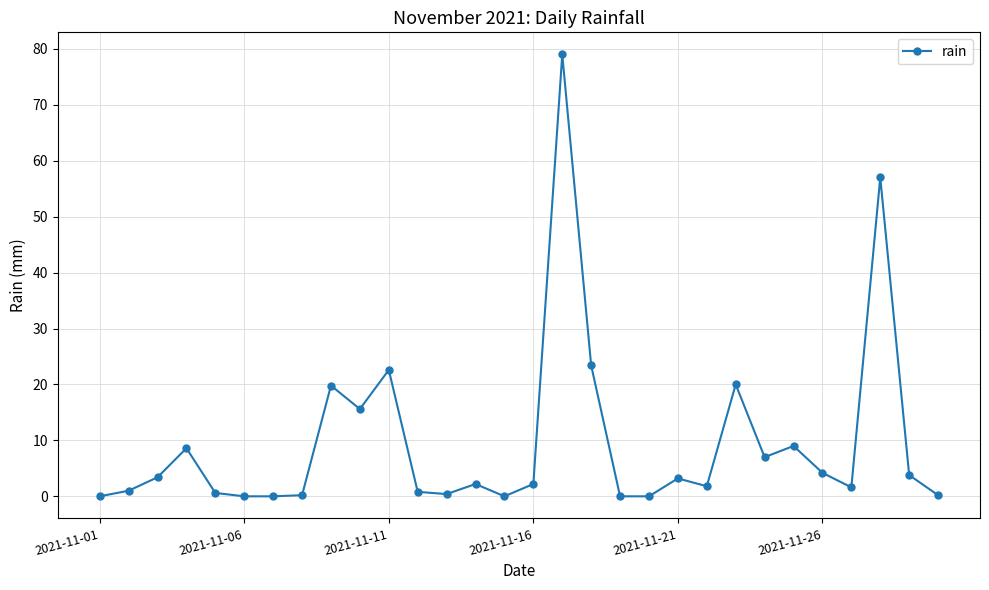

What is the average value?

9.6